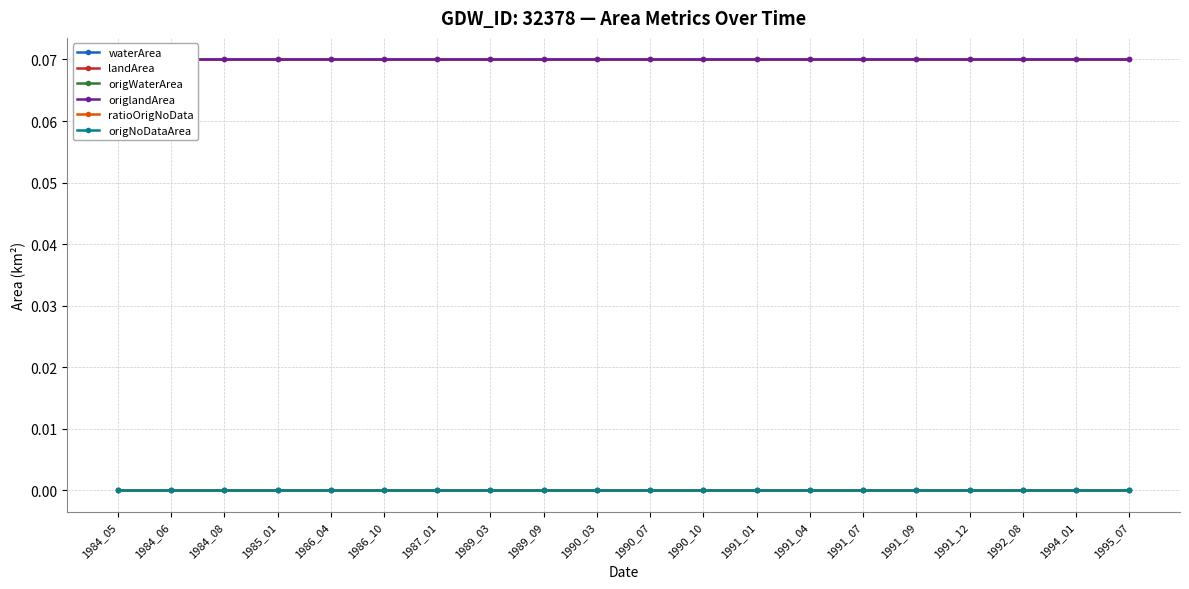

What are all the series names shown in the legend?

waterArea, landArea, origWaterArea, origlandArea, ratioOrigNoData, origNoDataArea